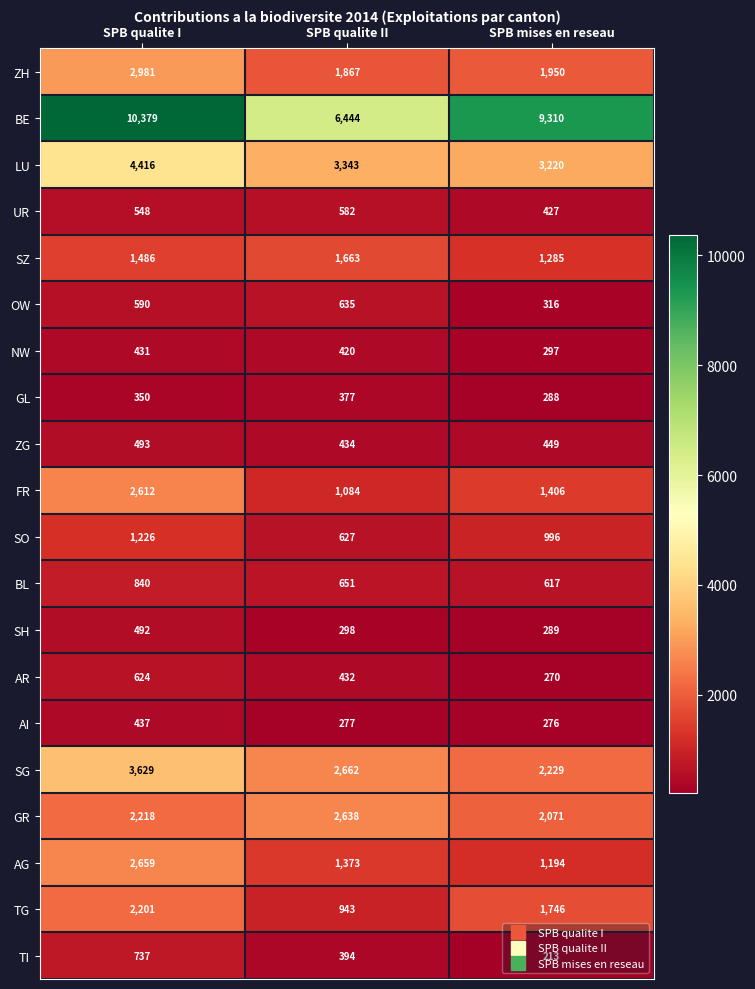

What is the maximum value shown in the chart?

10379